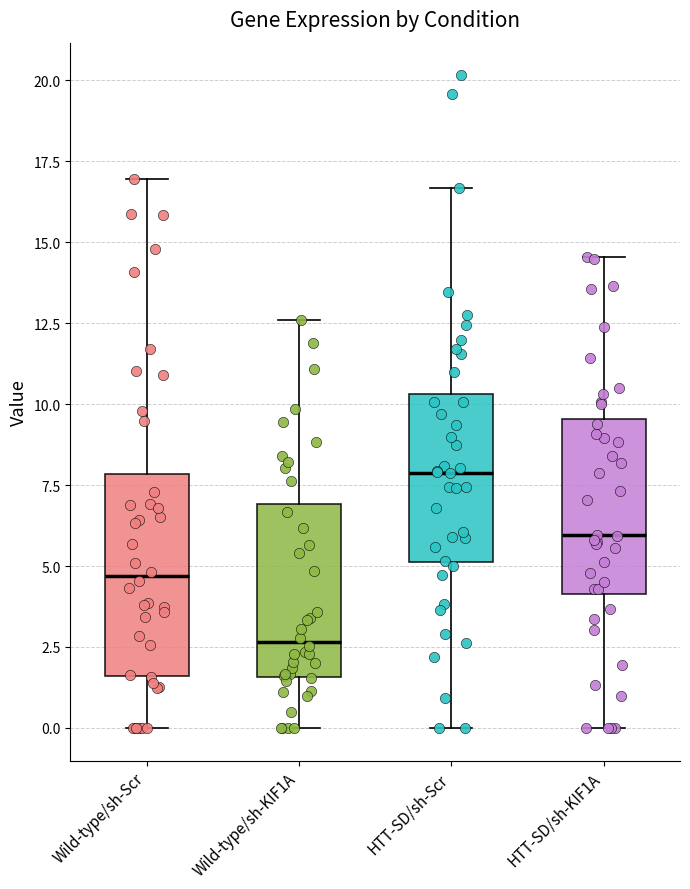

Reading left to right, read every box against the y-axis: the position of its median line, the range the box covers, and the ends of its whiskers. The values are not printed on the chart, so give them approximately, as read against the axis.

Wild-type/sh-Scr: median 4.5, box 1.5 to 8.0, whiskers 0.0 to 17.0
Wild-type/sh-KIF1A: median 2.5, box 1.5 to 7.0, whiskers 0.0 to 12.5
HTT-SD/sh-Scr: median 8.0, box 5.0 to 10.5, whiskers 0.0 to 16.5
HTT-SD/sh-KIF1A: median 6.0, box 4.0 to 9.5, whiskers 0.0 to 14.5